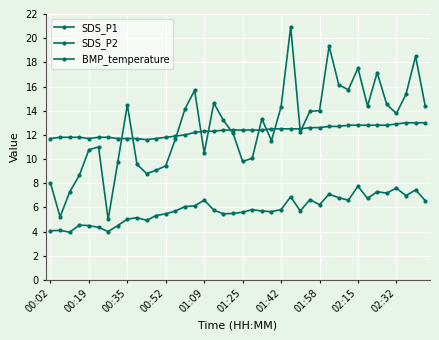

True or false: SDS_P1 and SDS_P2 cross at least once.

False